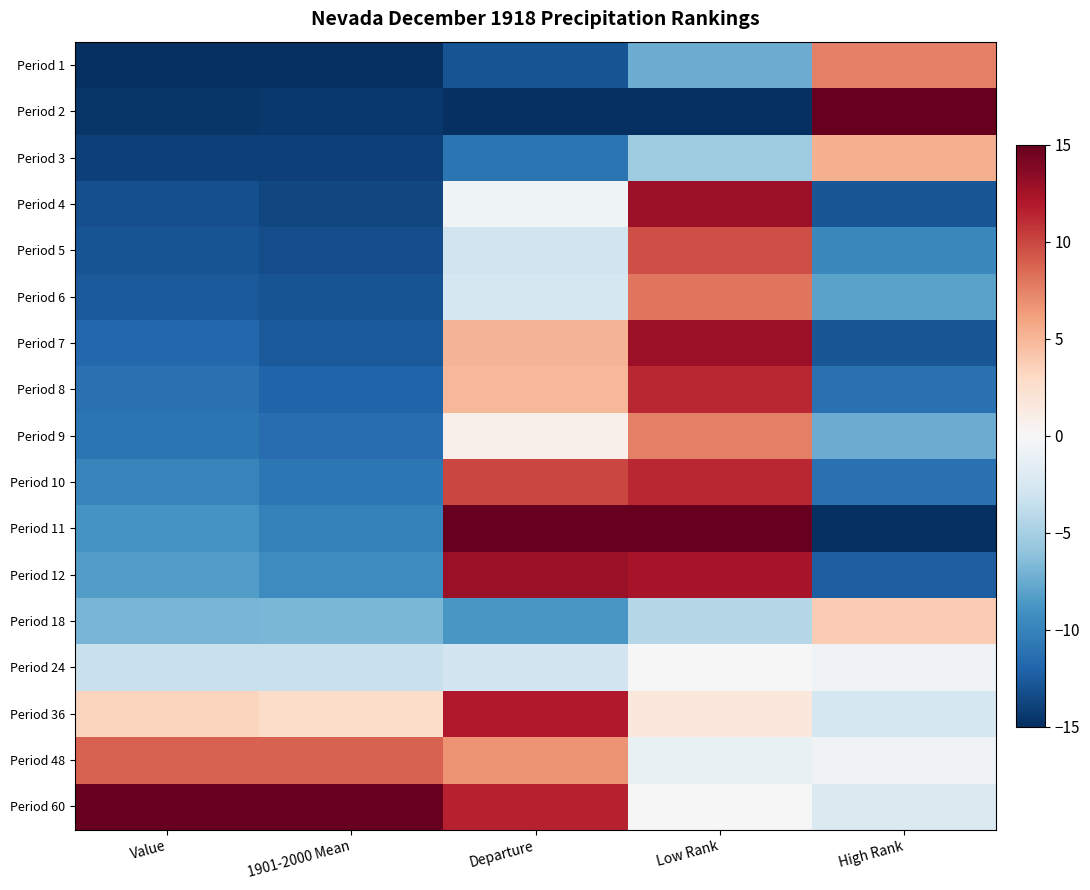

Count the number of categories in the chart.

5